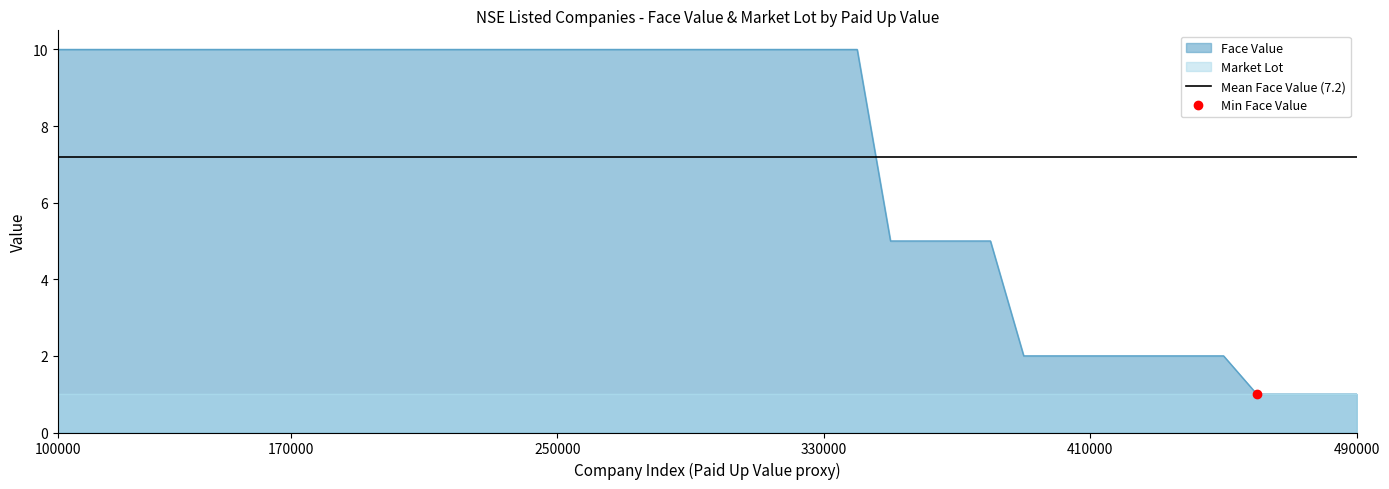

At 23, list the series in order from largest to smallest.

Face Value, Market Lot